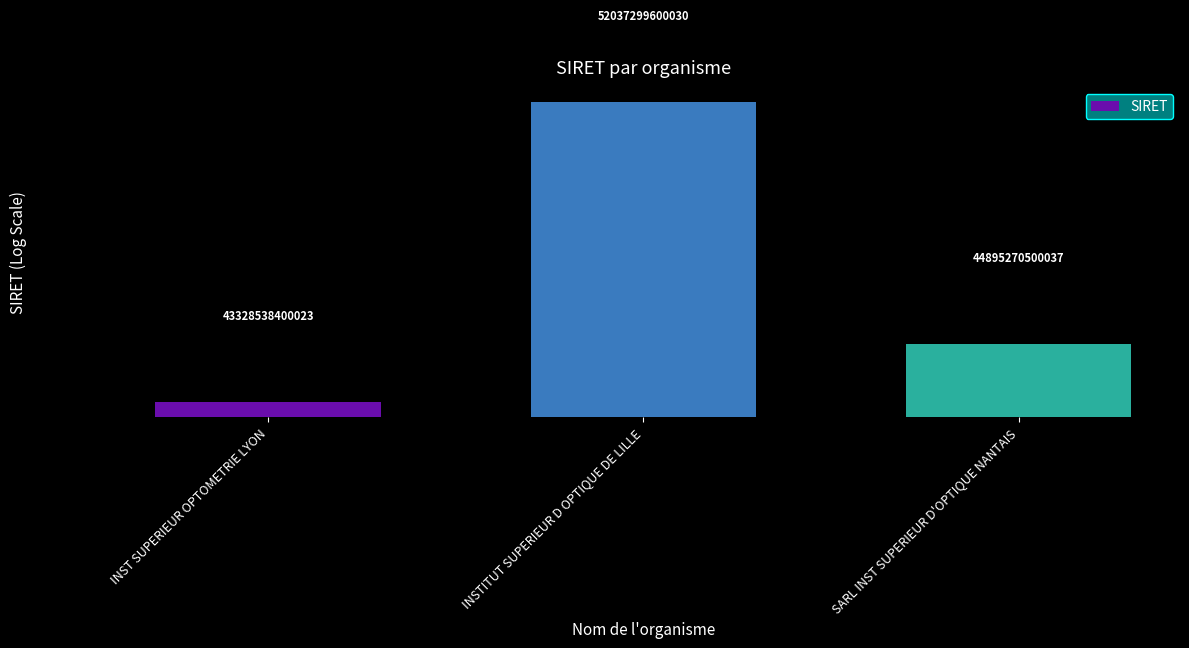

True or false: the data shows 17944666098718 at INST SUPERIEUR OPTOMETRIE LYON.

False